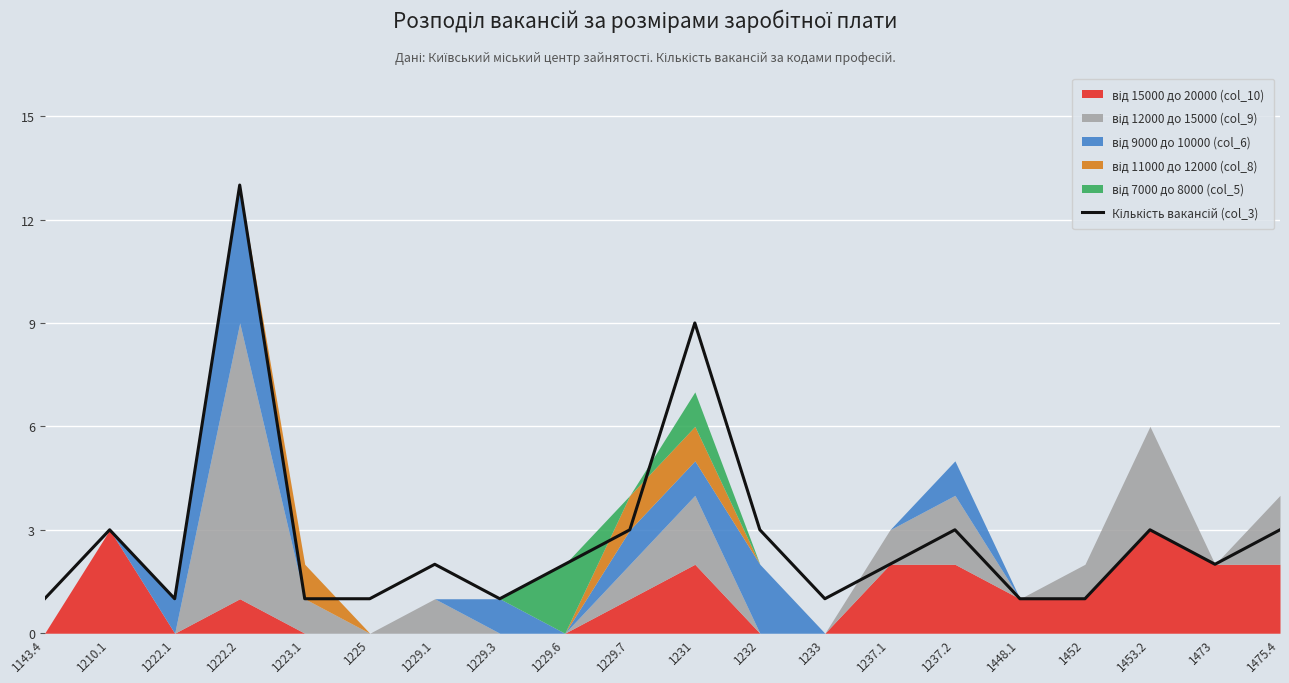

The chart shows a value of 9 at 1231. True or false?

True